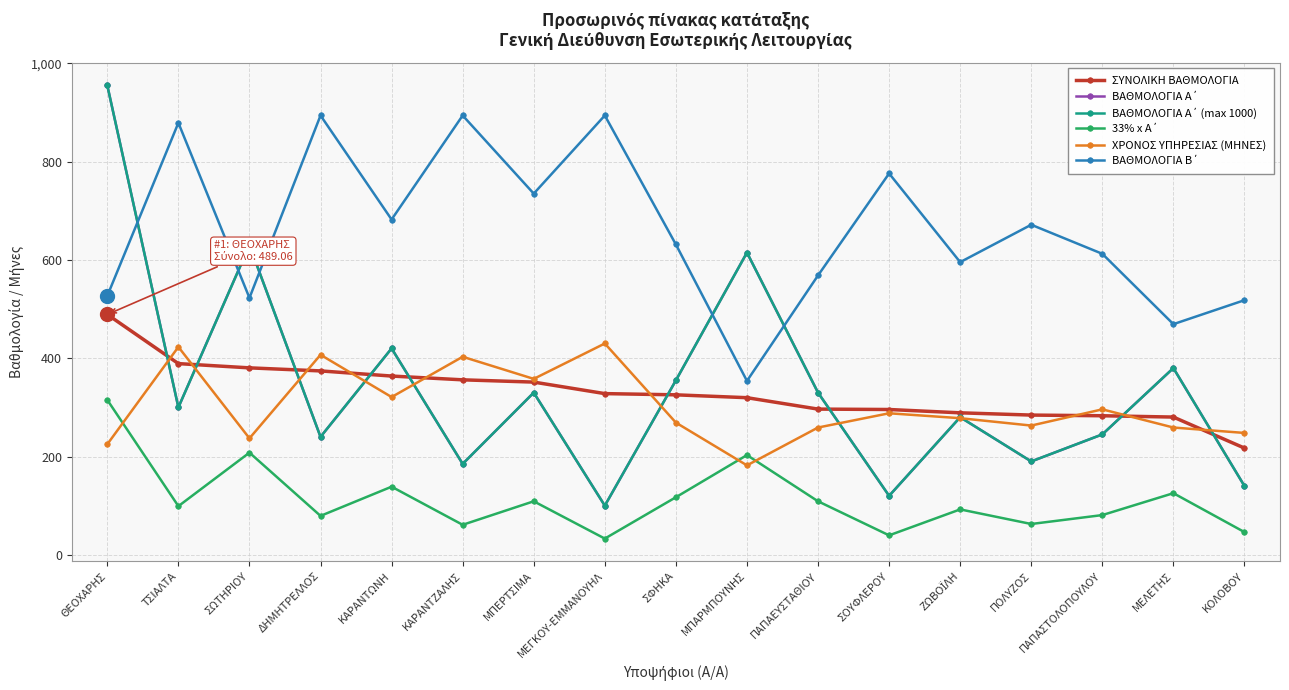

What is the difference between the maximum and minimum values in the ΒΑΘΜΟΛΟΓΙΑ Α΄ (max 1000) series?

855.0